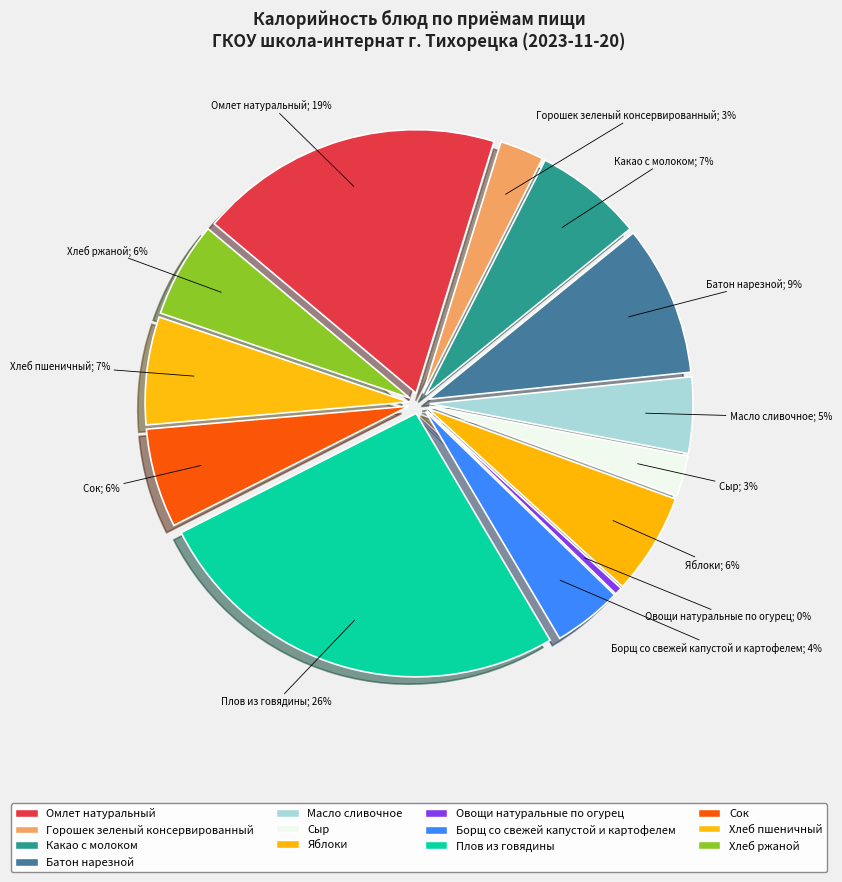

The Хлеб пшеничный slice represents 7% of the pie. True or false?

True